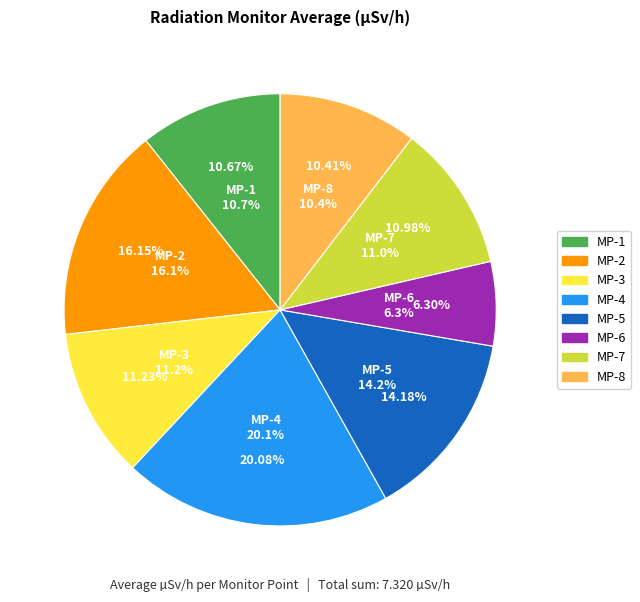

True or false: MP-2 accounts for 16% of the total.

True